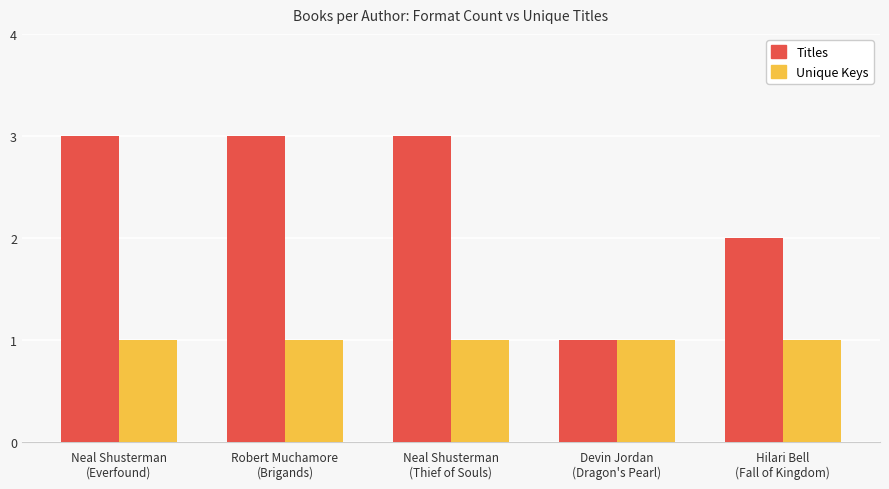

Which series has the widest spread of values?

Titles